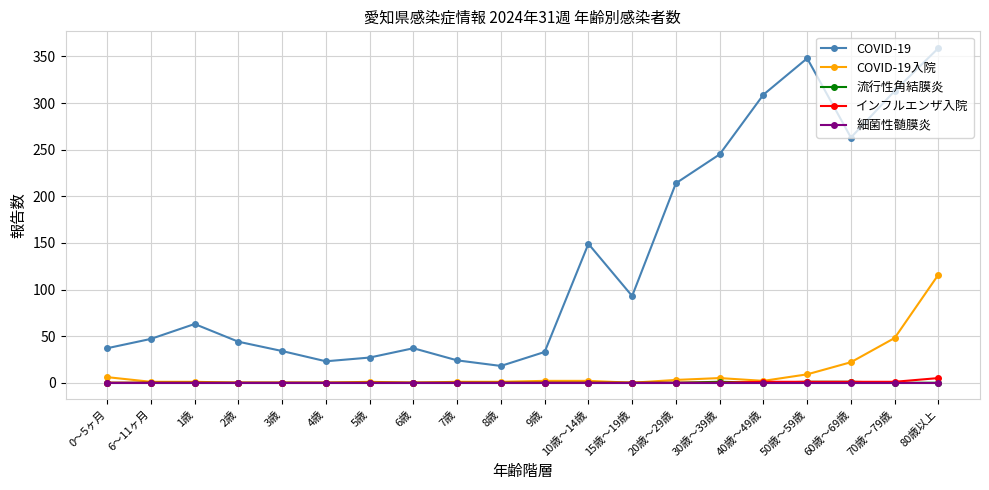

Count the インフルエンザ入院 values in the range 0 to 1.

19